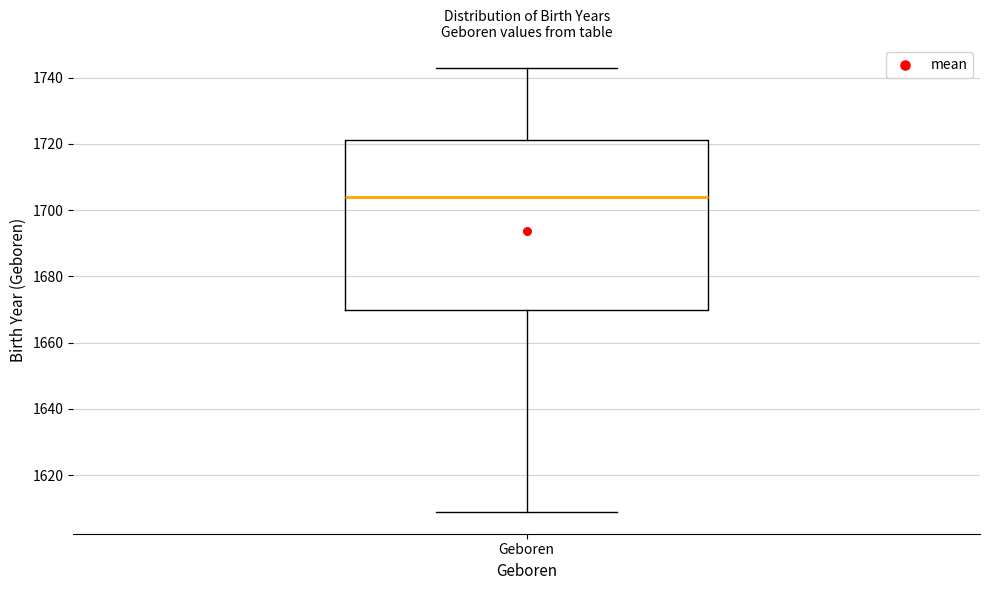

Where does the lower whisker of the box for Geboren end on the y-axis? The values are not printed on the chart, so give them approximately, as read against the axis.

1610